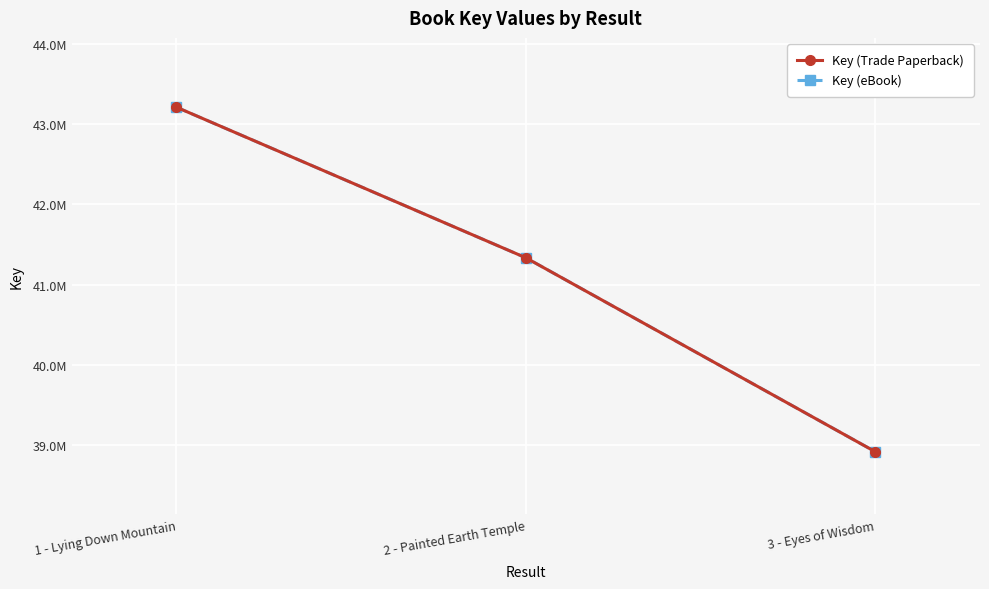

Which category has the lowest value in the Key (Trade Paperback) series?

3 - Eyes of Wisdom